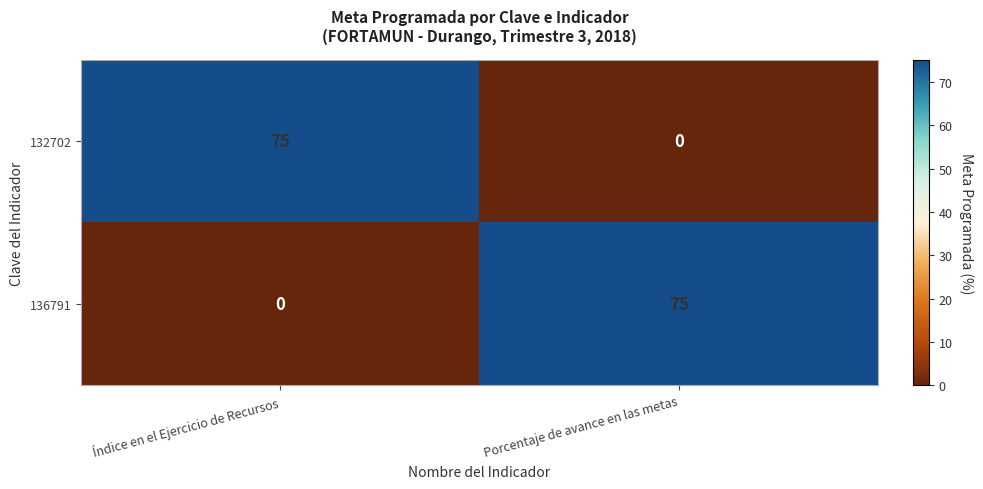

What is the total value across all series at Índice en el Ejercicio de Recursos?

75